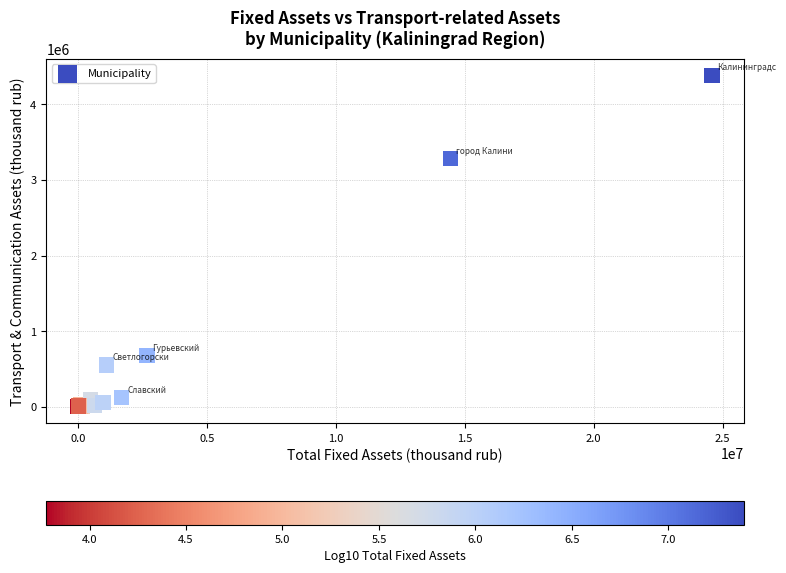

What Y value in the scatter plot is closest to 2191223?

3282097